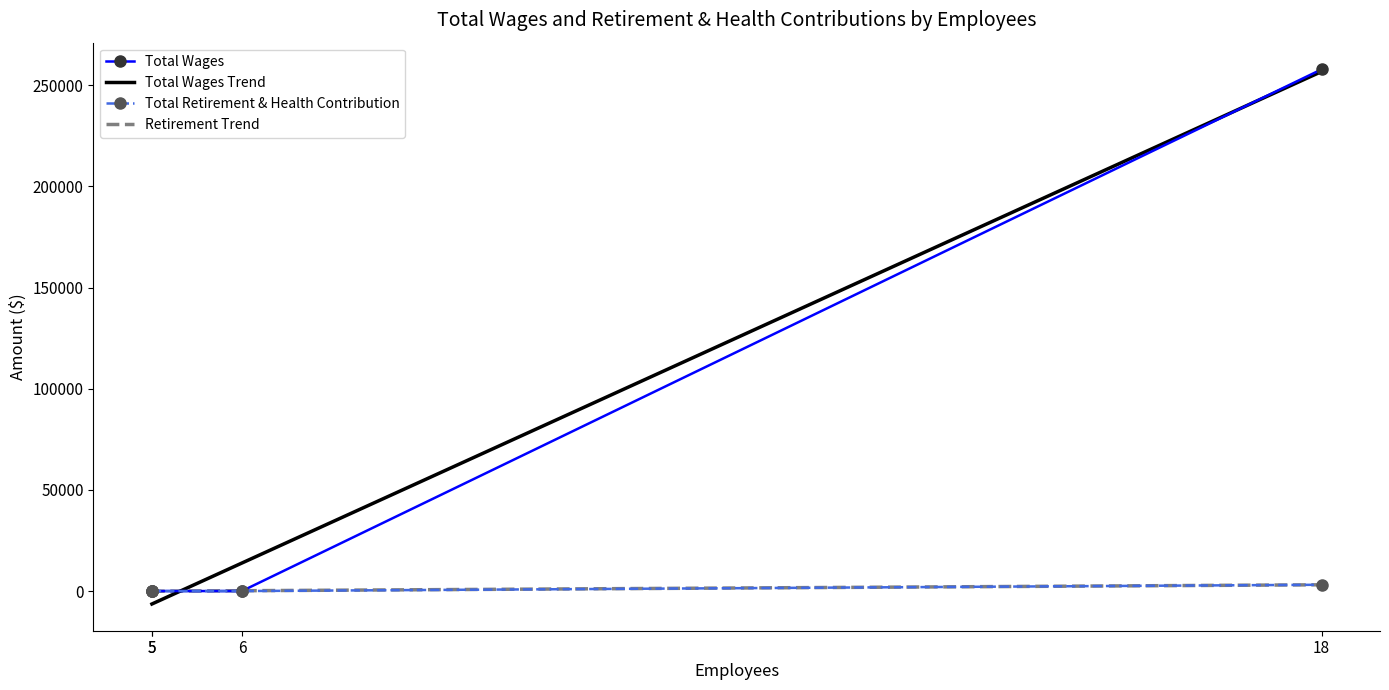

Which series changed the most between 5 and 6?

Total Wages